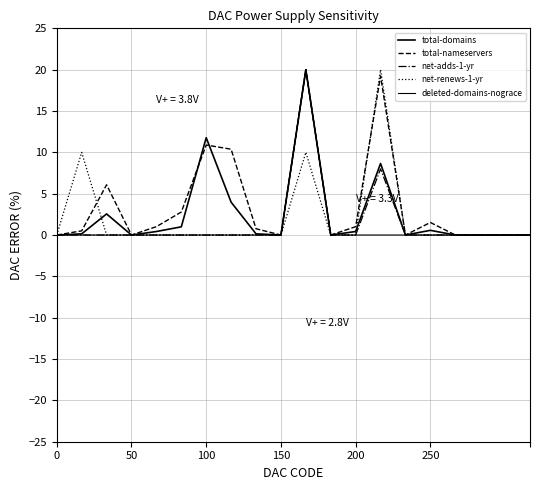

How many lines are shown in the chart?

5